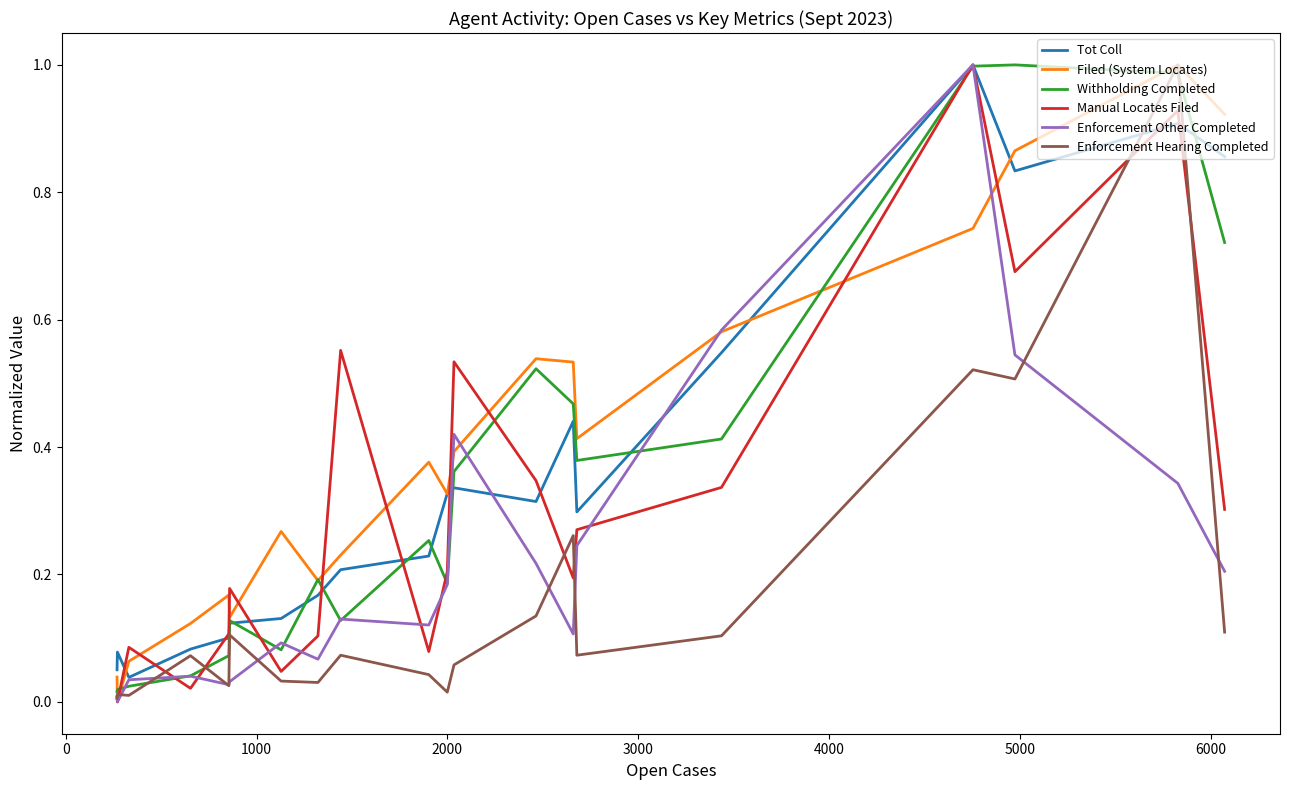

Reading left to right, list all the values displayed in this chart.

Tot Coll: 0.1	0.1	0.0	0.1	0.1	0.1	0.1	0.2	0.2	0.2	0.3	0.3	0.3	0.4	0.3	0.5	1.0	0.8	0.9	0.9
Filed (System Locates): 0.0	0.0	0.1	0.1	0.2	0.1	0.3	0.2	0.2	0.4	0.3	0.4	0.5	0.5	0.4	0.6	0.7	0.9	1.0	0.9
Withholding Completed: 0.0	0.0	0.0	0.0	0.1	0.1	0.1	0.2	0.1	0.3	0.2	0.4	0.5	0.5	0.4	0.4	1.0	1.0	1.0	0.7
Manual Locates Filed: 0.0	0.0	0.1	0.0	0.1	0.2	0.0	0.1	0.6	0.1	0.2	0.5	0.3	0.2	0.3	0.3	1.0	0.7	0.9	0.3
Enforcement Other Completed: 0.0	0.0	0.0	0.0	0.0	0.0	0.1	0.1	0.1	0.1	0.2	0.4	0.2	0.1	0.2	0.6	1.0	0.5	0.3	0.2
Enforcement Hearing Completed: 0.0	0.0	0.0	0.1	0.0	0.1	0.0	0.0	0.1	0.0	0.0	0.1	0.1	0.3	0.1	0.1	0.5	0.5	1.0	0.1